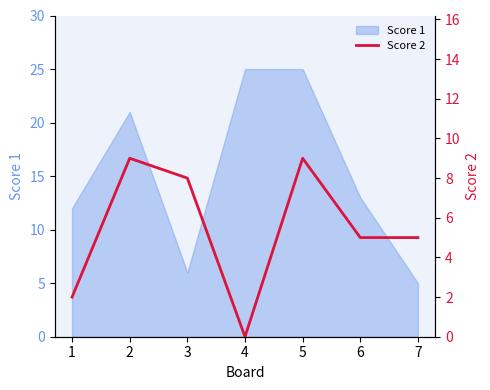

The value of Score 1 at 2 is 21. True or false?

True